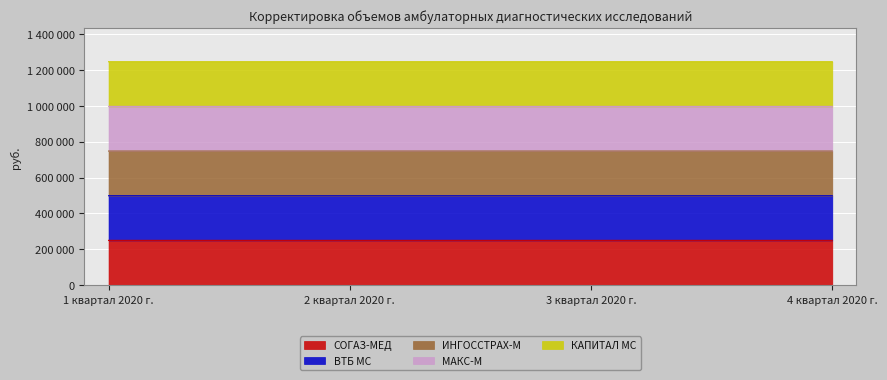

True or false: ИНГОССТРАХ-М has more than 0 points higher than both neighbors.

False